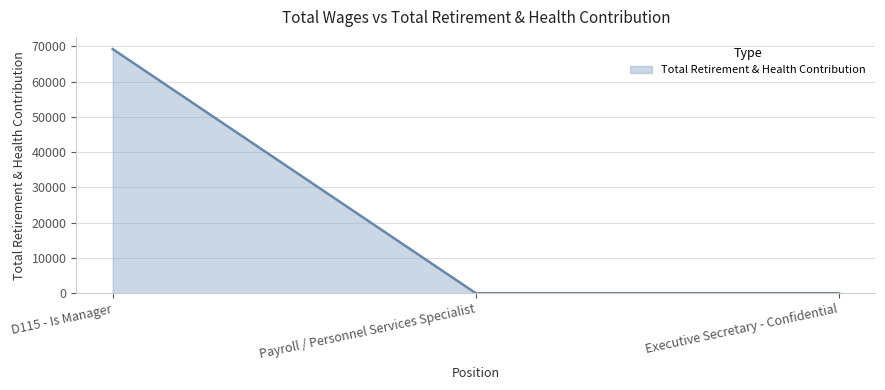

True or false: the data shows -23598 at Payroll / Personnel Services Specialist.

False